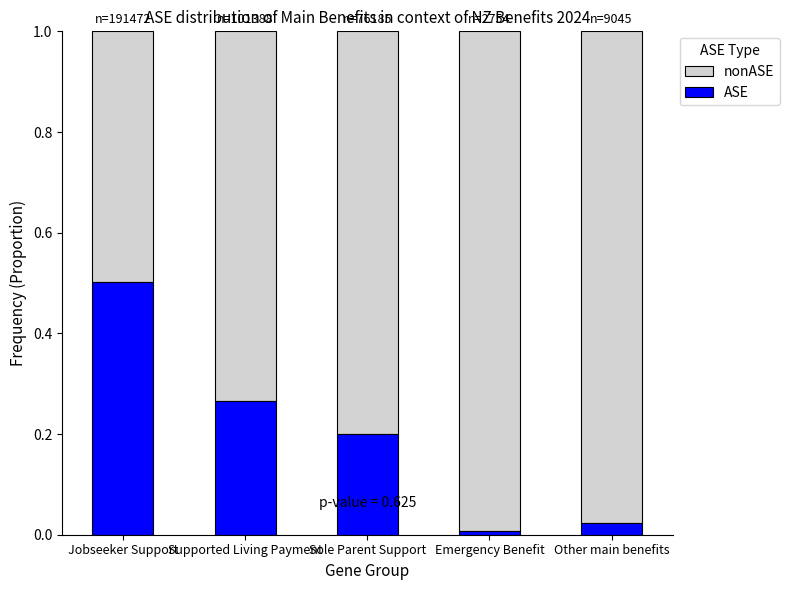

True or false: ASE has a value of 0.0 at Emergency Benefit.

True